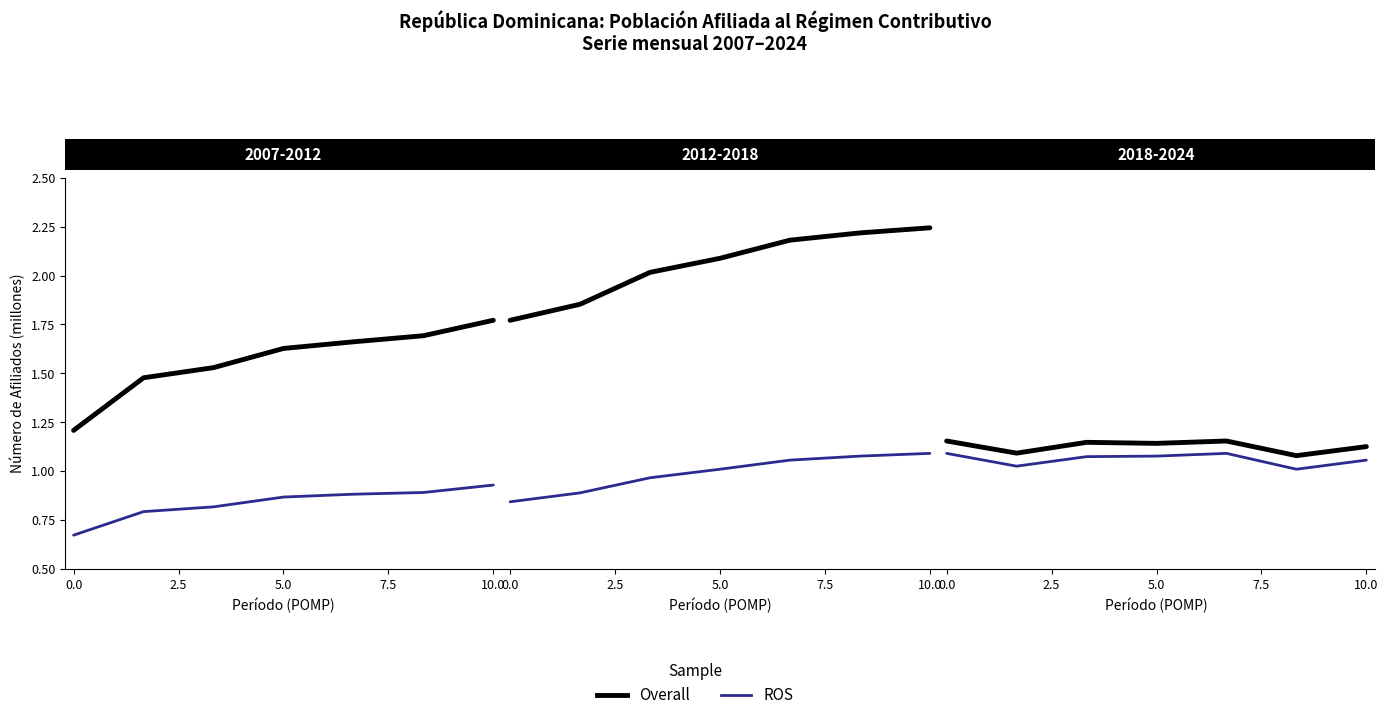

At which category does ROS reach its first local peak?

10.0